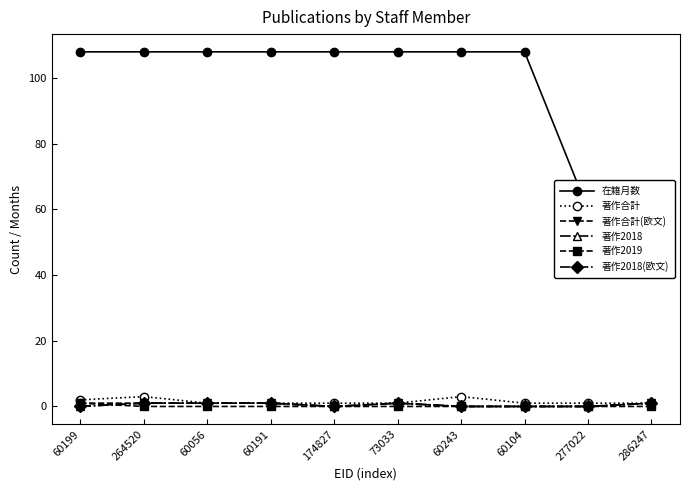

Is this an area chart (filled region under the line)?

No